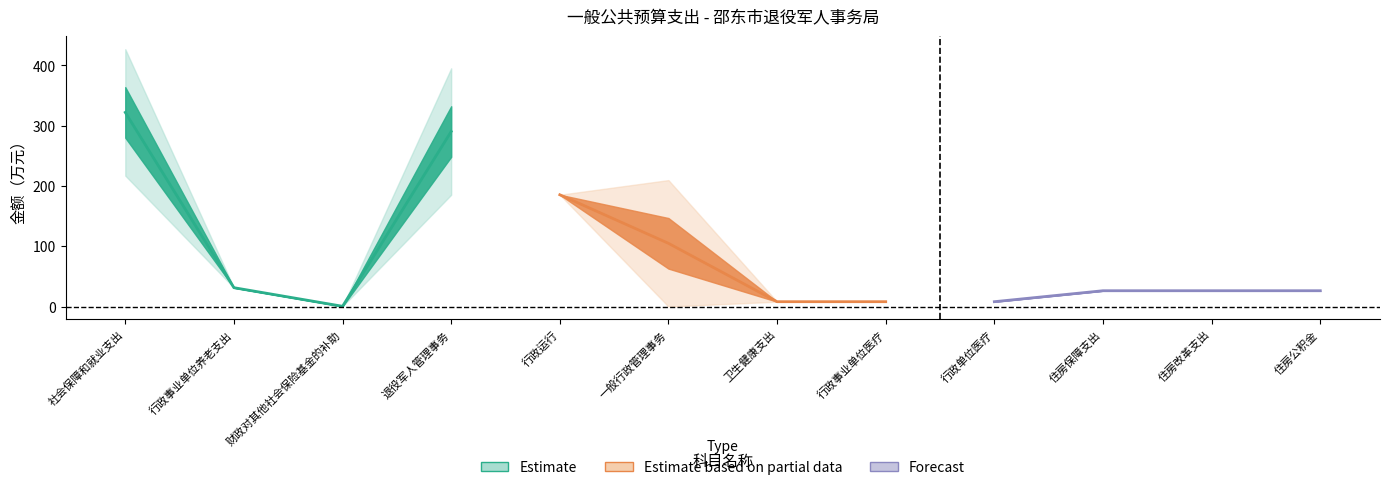

At which category is the sum across all series the highest?

社会保障和就业支出